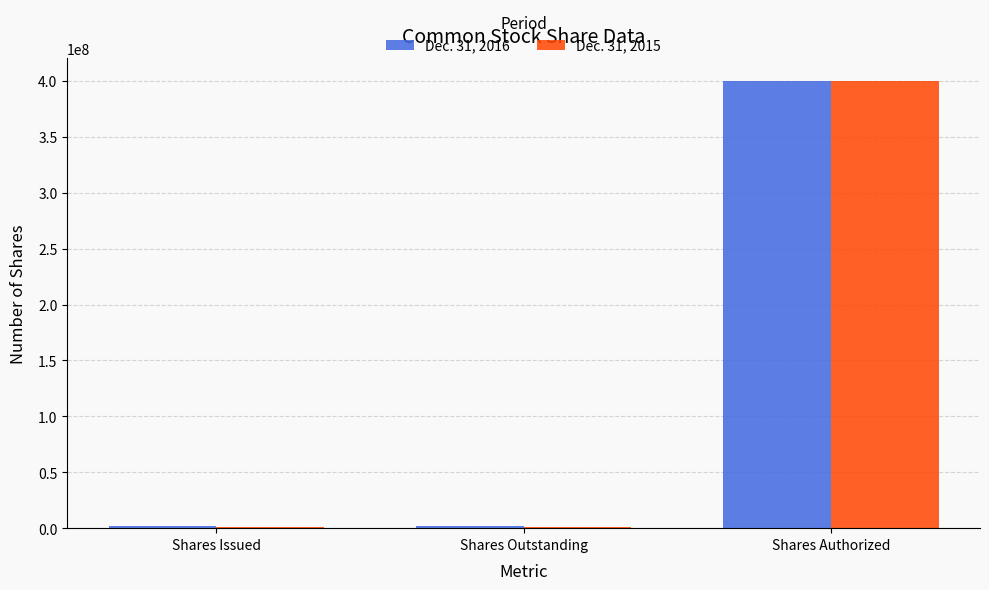

Which series has the largest range (max minus min)?

Dec. 31, 2015